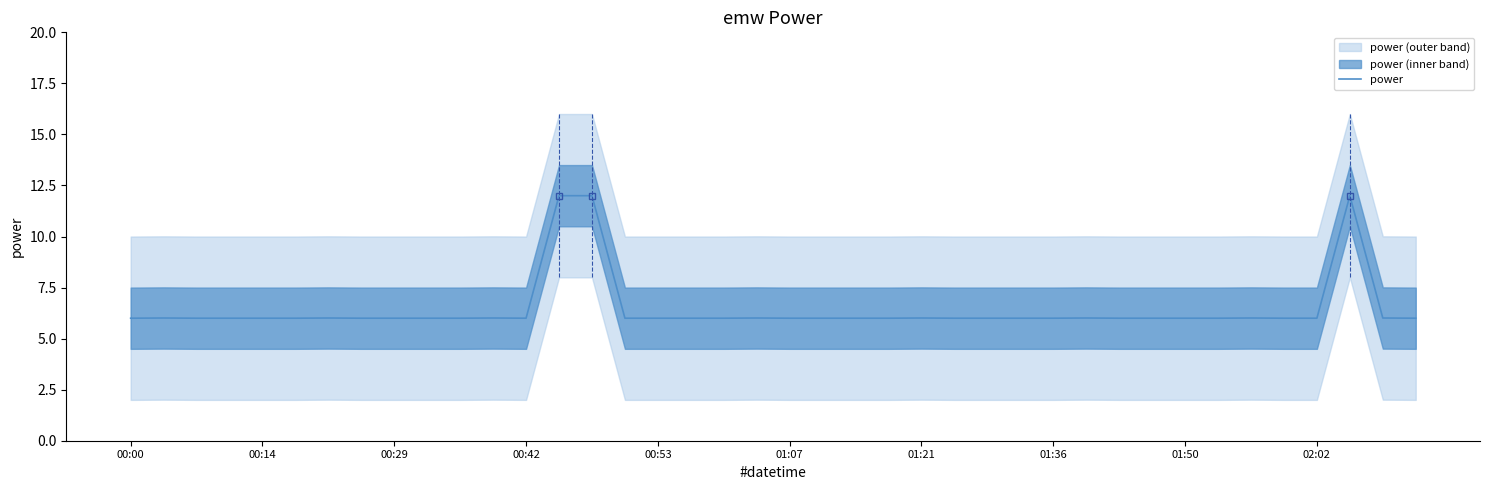

True or false: the data shows 2.5 at 27.

False